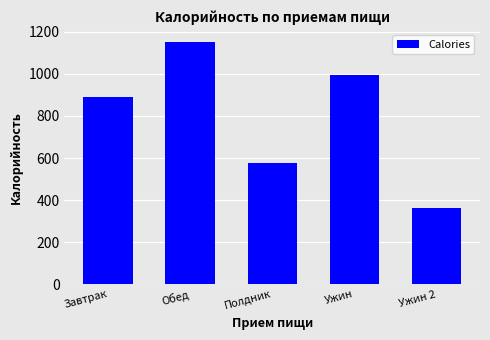

What is the difference between the maximum and minimum values?

789.5